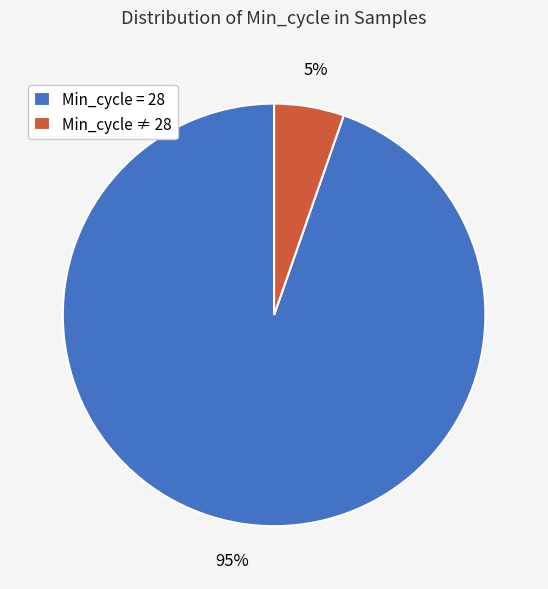

How many segments does this pie chart have?

2